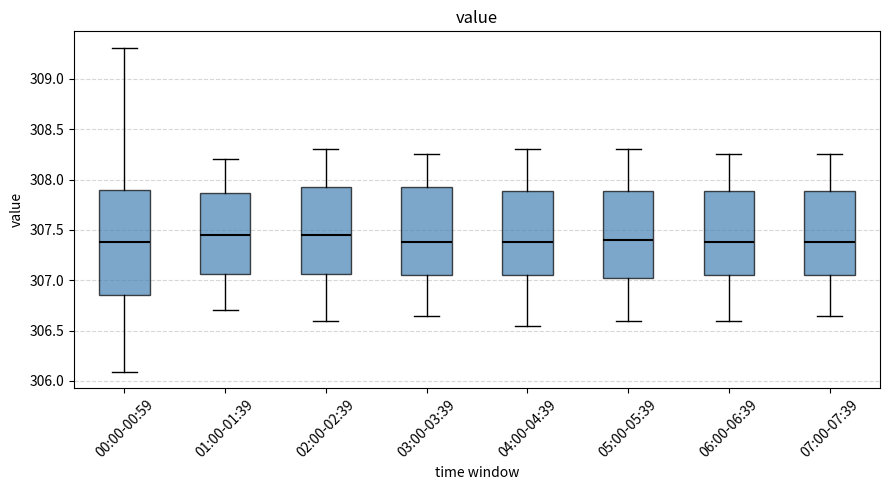

Where does the median line of the box for 07:00-07:39 sit on the y-axis? The values are not printed on the chart, so give them approximately, as read against the axis.

307.40